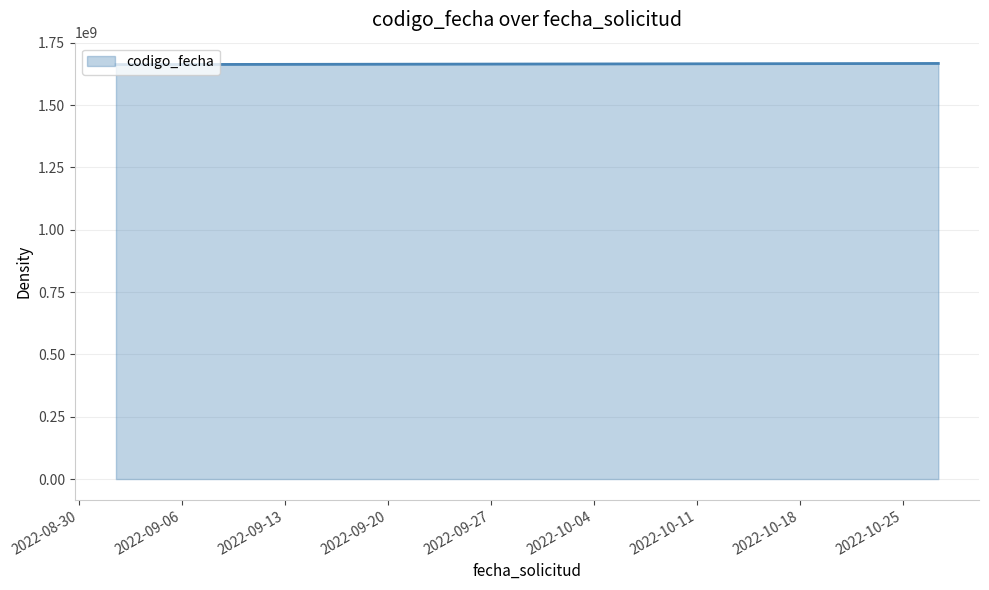

What is the smallest value displayed?

1662467660